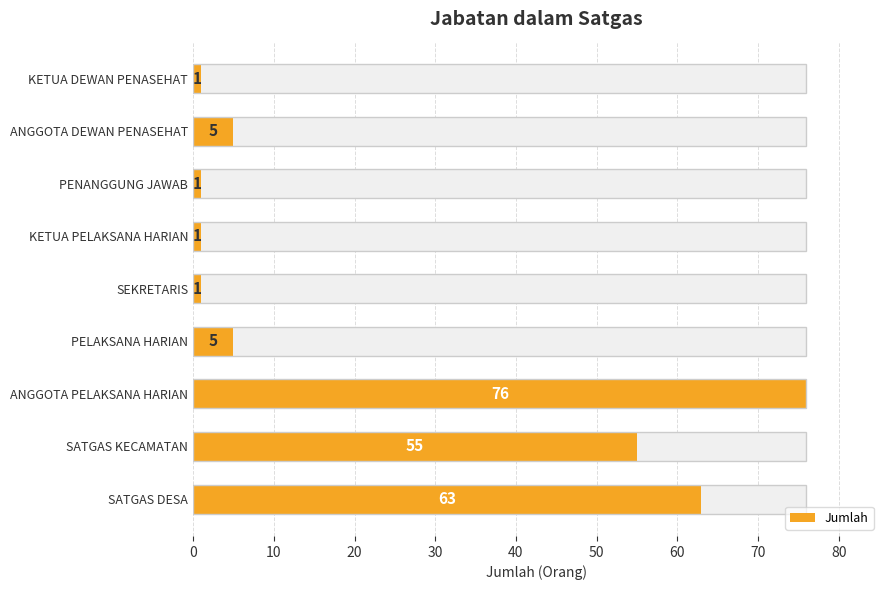

What is the difference between the second highest and second lowest values?

62